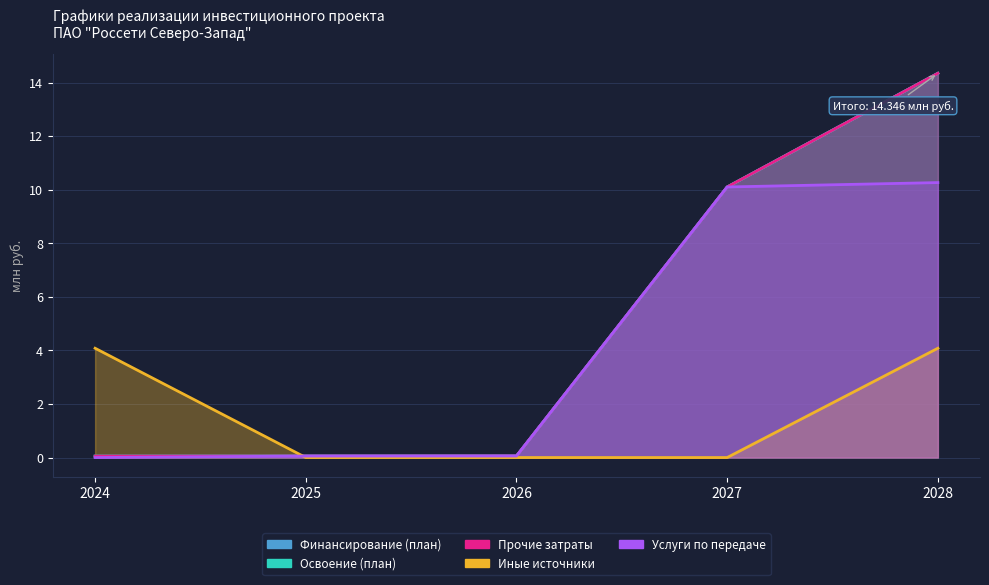

At how many categories does at least one series exceed 13?

1